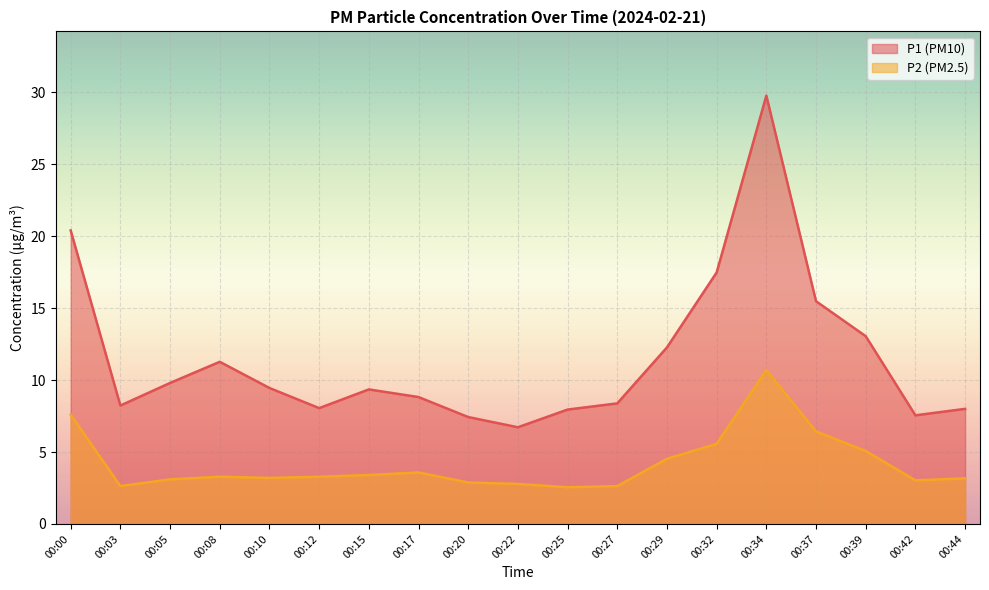

True or false: P2 and P1 cross at least once.

False